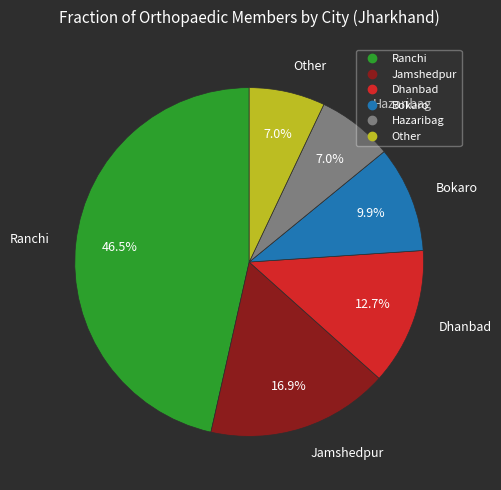

Does Bokaro represent more than half of the total?

No